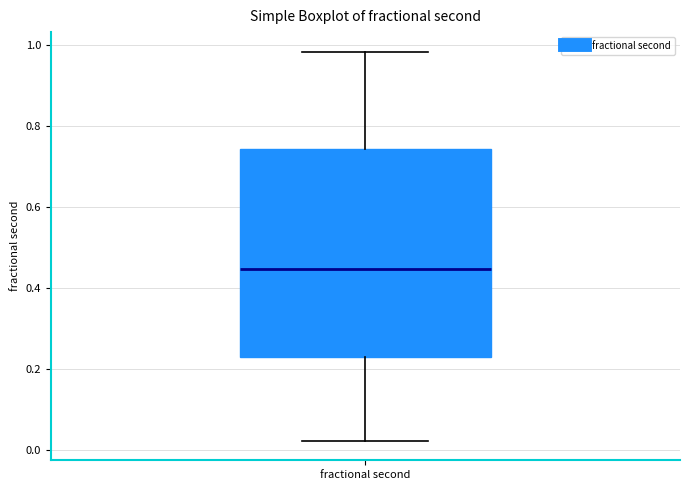

Transcribe this box plot: give where the median line is, the range the box spans, and where the two whiskers end, as read against the y-axis. The values are not printed on the chart, so give them approximately, as read against the axis.

median 0.44, box 0.22 to 0.74, whiskers 0.02 to 0.98